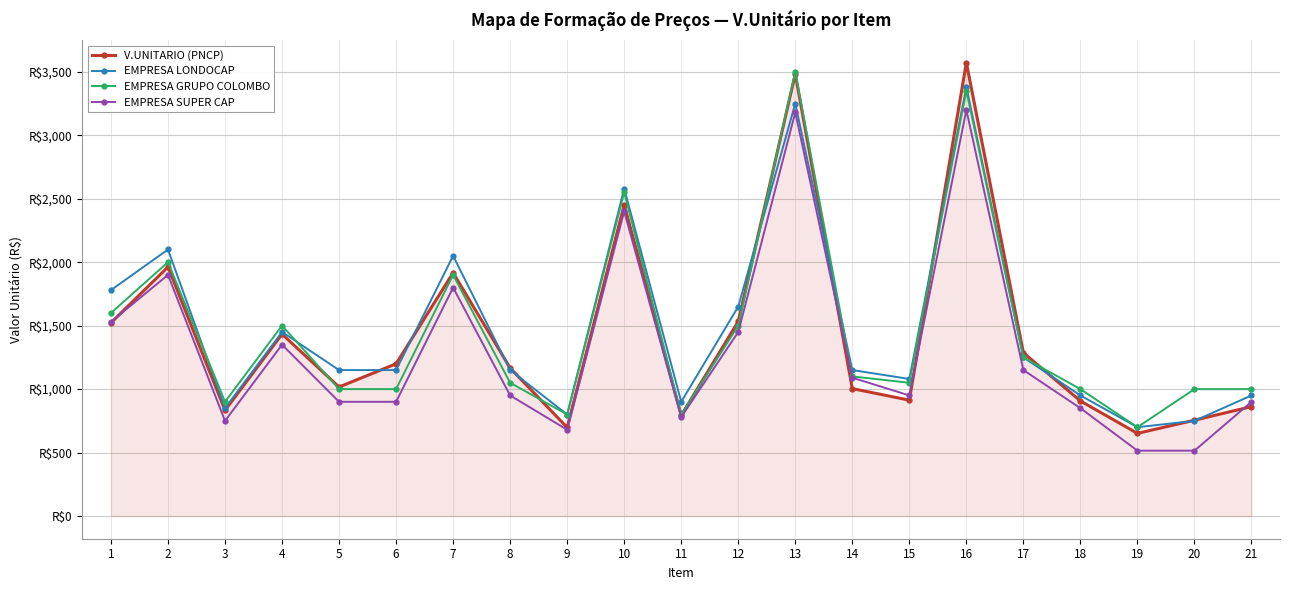

Reading left to right, transcribe all the data shown in this chart.

V.UNITARIO (PNCP): 1522.5	1962.5	833.3	1433.3	1016.7	1199.8	1916.7	1166.2	697.7	2451.9	793.0	1533.3	3482.5	1004.0	913.0	3571.8	1286.7	906.8	651.4	755.0	862.5
EMPRESA LONDOCAP: 1780.0	2100.0	850.0	1450.0	1150.0	1150.0	2050.0	1150.0	800.0	2580.0	900.0	1650.0	3250.0	1150.0	1080.0	3380.0	1250.0	950.0	700.0	750.0	950.0
EMPRESA GRUPO COLOMBO: 1600.0	2000.0	900.0	1500.0	1000.0	1000.0	1900.0	1050.0	800.0	2550.0	800.0	1500.0	3500.0	1100.0	1050.0	3350.0	1250.0	1000.0	700.0	1000.0	1000.0
EMPRESA SUPER CAP: 1530.0	1900.0	750.0	1350.0	900.0	900.0	1800.0	950.0	680.0	2400.0	780.0	1450.0	3180.0	1090.0	950.0	3200.0	1150.0	850.0	515.0	515.0	900.0